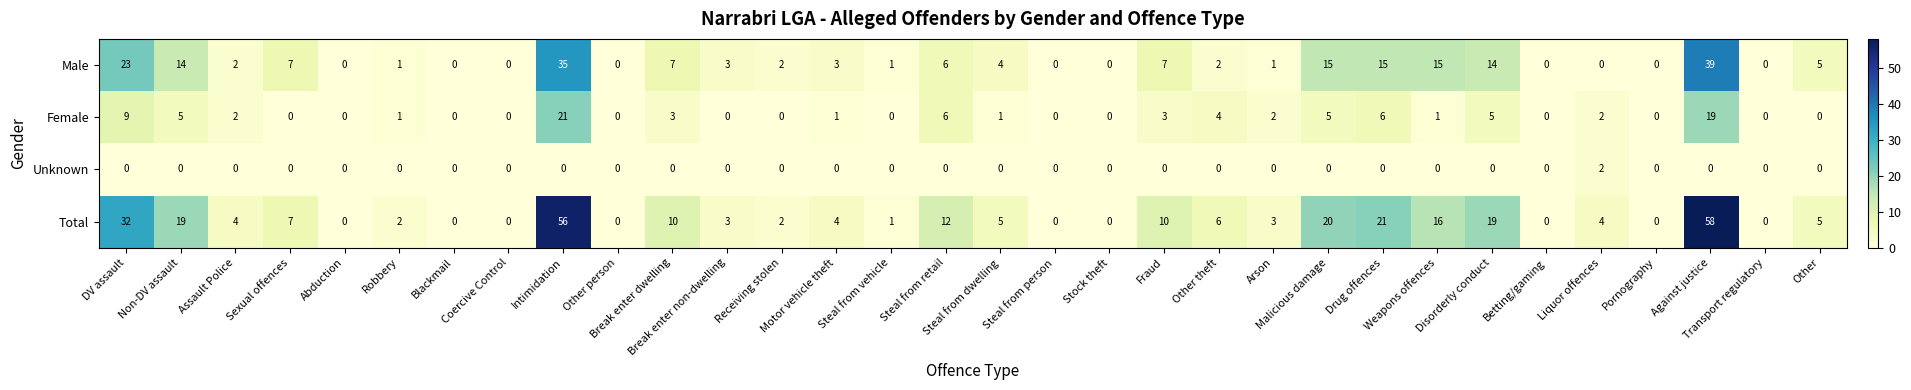

Which series has the largest range (max minus min)?

Total